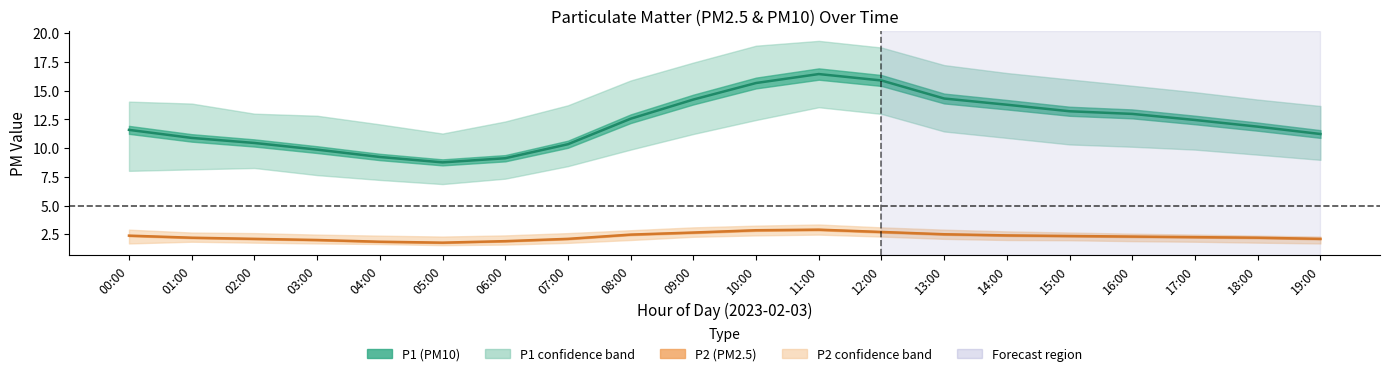

Reading left to right, transcribe all the data shown in this chart.

P1 (PM10) mean: 11.6	10.9	10.4	9.9	9.2	8.8	9.1	10.3	12.6	14.2	15.7	16.4	15.9	14.3	13.8	13.2	13.0	12.4	11.9	11.2
P2 (PM2.5) mean: 2.4	2.2	2.1	2.0	1.9	1.8	1.9	2.1	2.5	2.6	2.9	2.9	2.7	2.5	2.4	2.4	2.3	2.2	2.2	2.1